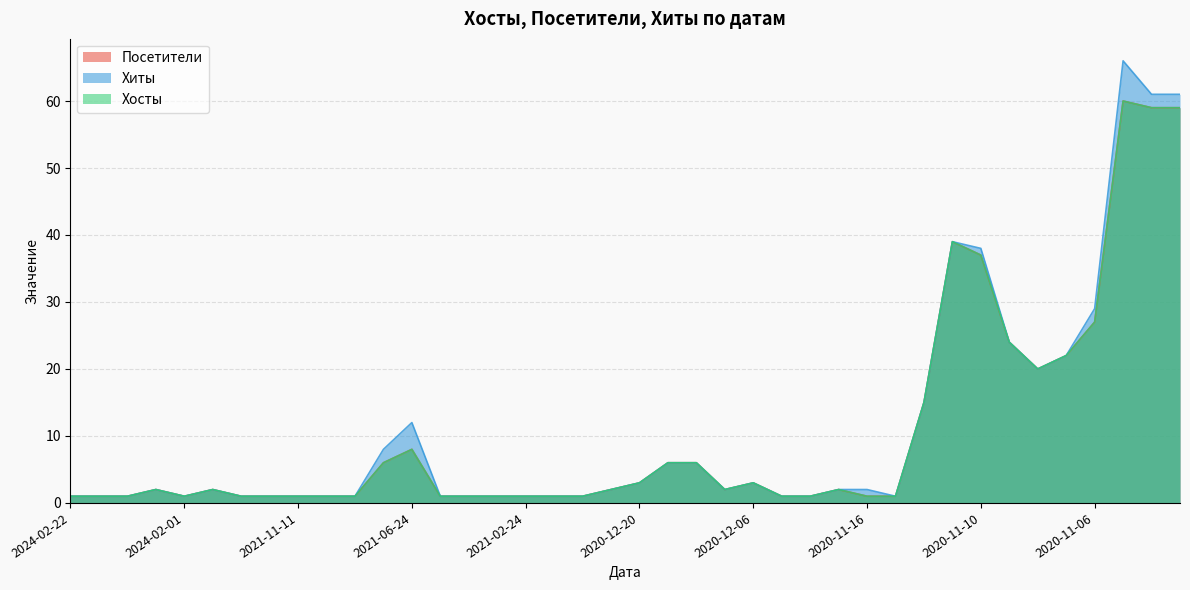

How many data points does each series have?

40